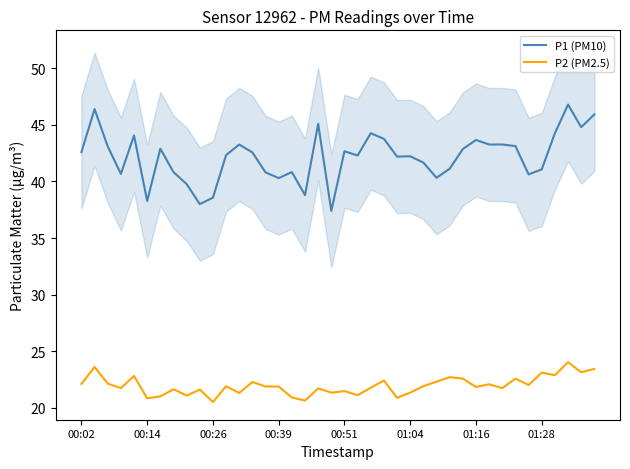

True or false: P1 (PM10) has more than 0 interior local peaks.

True